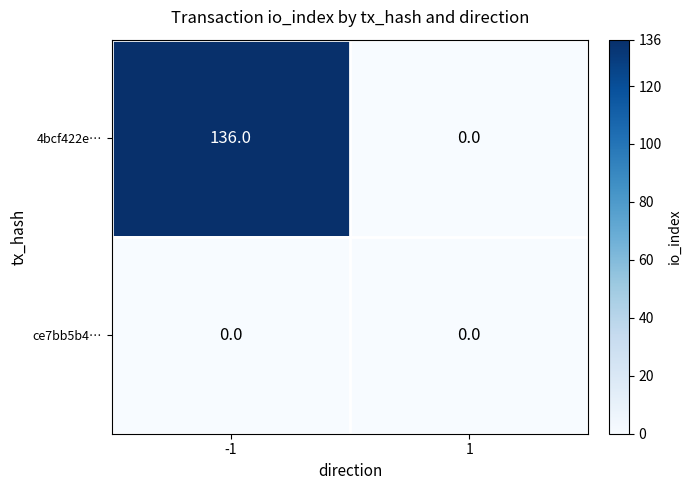

What is the maximum value for 4bcf422e…?

136